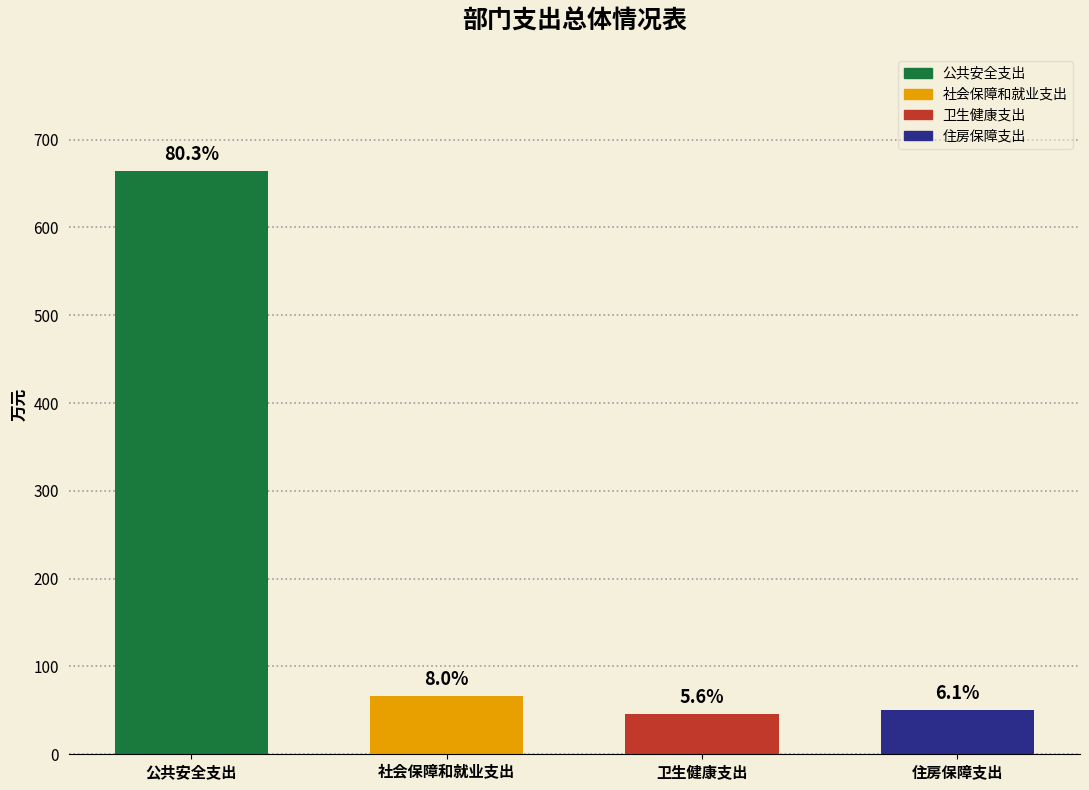

How many bars are there in total?

4